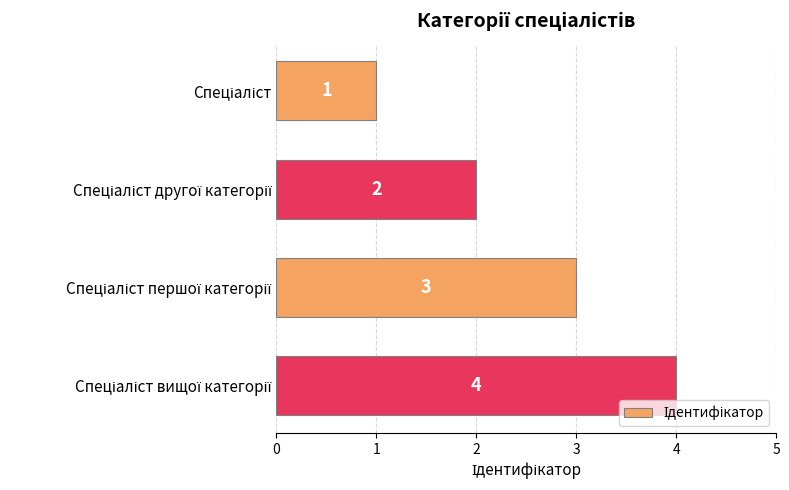

What is the sum of all values?

10